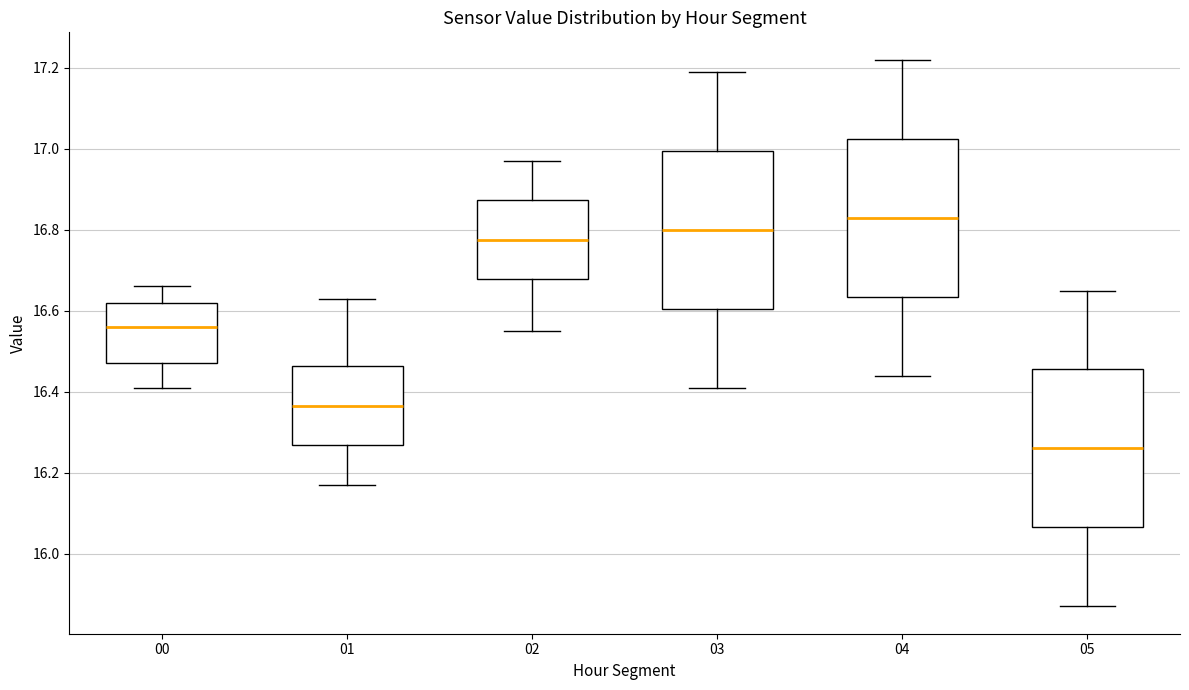

Where does the upper whisker of the box at x = 00 end on the y-axis? The values are not printed on the chart, so give them approximately, as read against the axis.

16.66